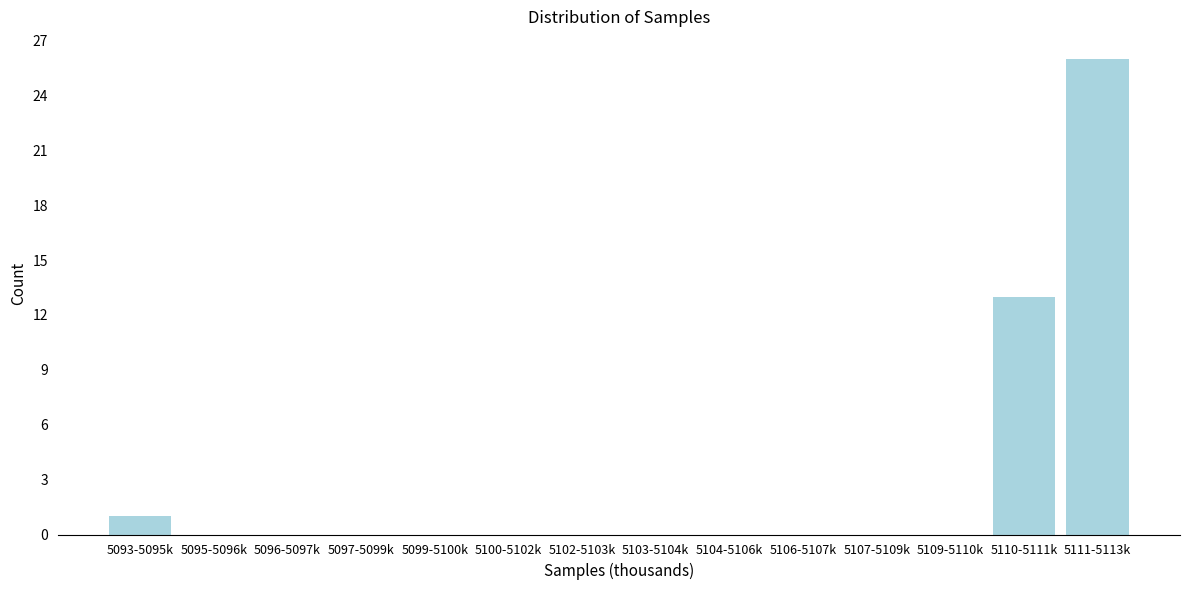

Reading left to right, list all the values displayed in this chart.

5093-5095k=1	5095-5096k=0	5096-5097k=0	5097-5099k=0	5099-5100k=0	5100-5102k=0	5102-5103k=0	5103-5104k=0	5104-5106k=0	5106-5107k=0	5107-5109k=0	5109-5110k=0	5110-5111k=13	5111-5113k=26